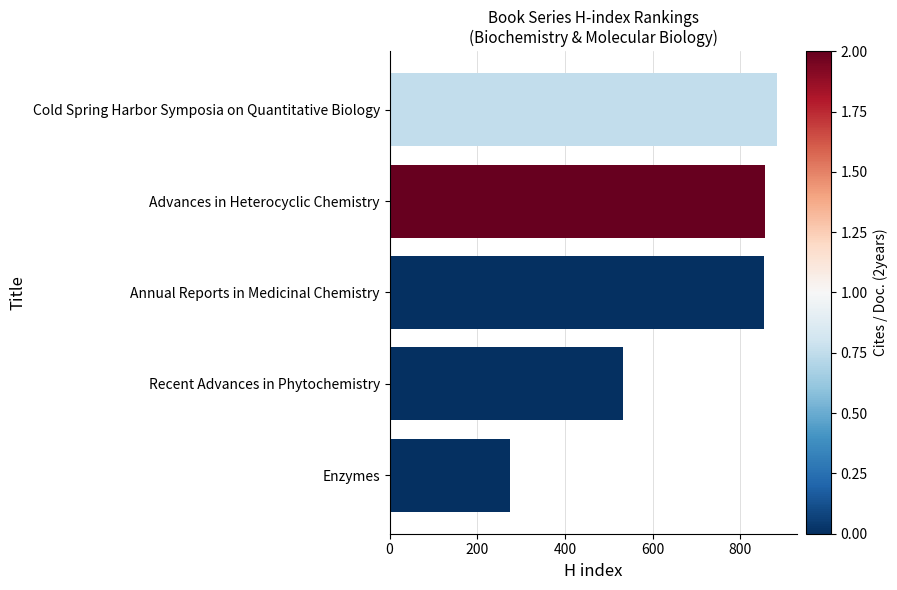

Read the value at Annual Reports in Medicinal Chemistry, to the nearest 100.

900